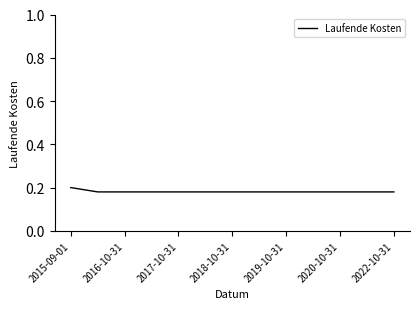

How many lines are shown in the chart?

1